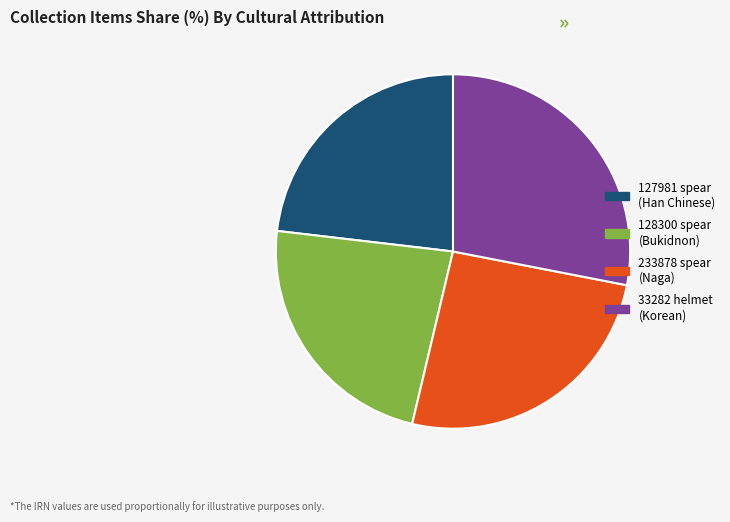

Does any single category account for the majority?

No